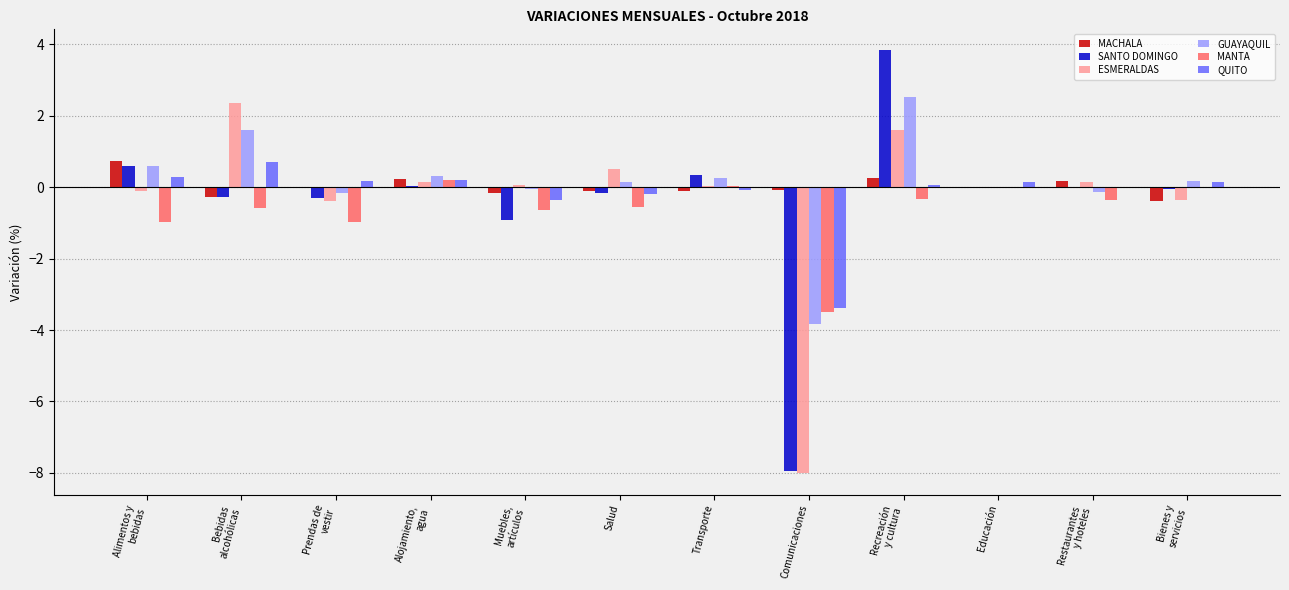

What is the maximum value shown in the chart?

3.8